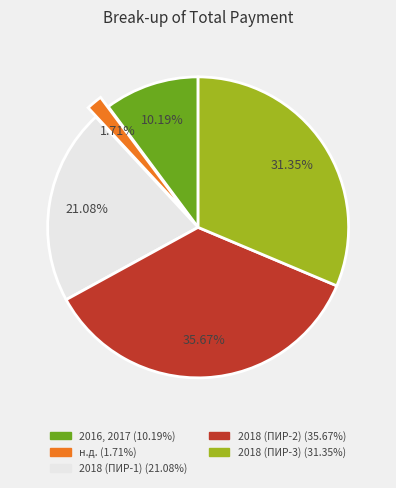

Is 2016, 2017 the majority of the pie?

No